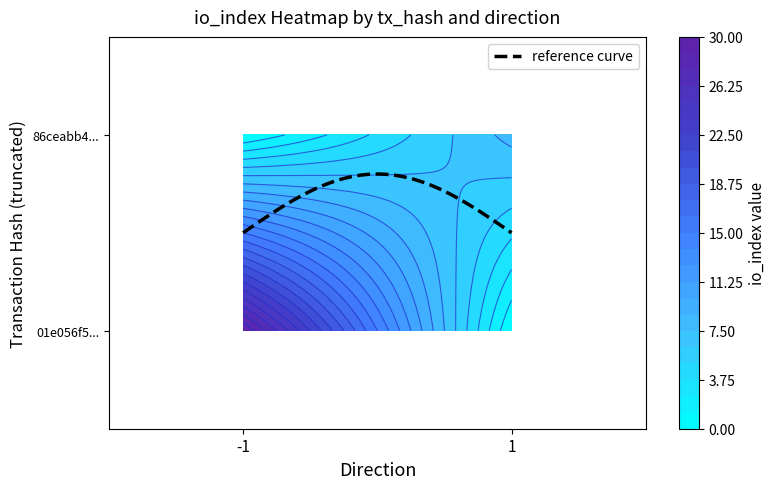

Reading left to right, list all the values displayed in this chart.

01e056f5430fb7d706cbc194a172acd3cb5672e: direction=-1	io_index=30
86ceabb4324cf52ea846675284d087b75f063e9: direction=1	io_index=8